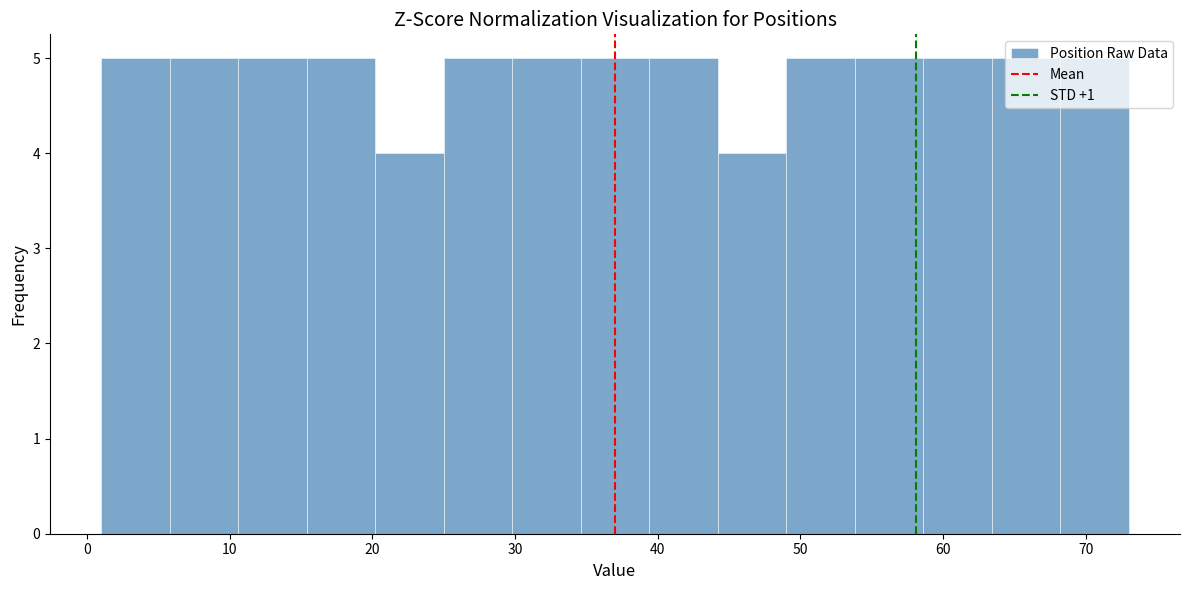

What is the height of the bar covering 25.0 to 29.8 on the x-axis? Neither the bar edges nor the heights are printed on the chart, so give them approximately, as read against the axes.

5